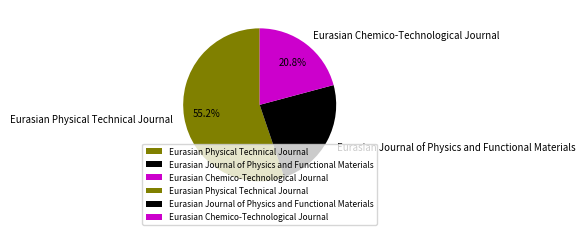

Which has a higher value, Eurasian Journal of Physics and Functional Materials or Eurasian Chemico-Technological Journal?

Eurasian Journal of Physics and Functional Materials